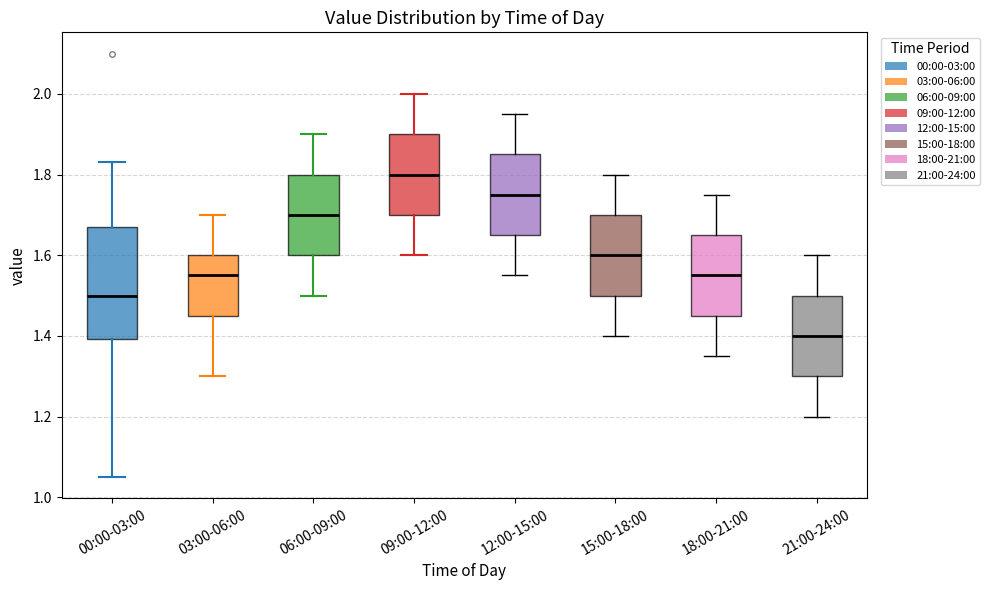

Reading left to right, transcribe this box plot: for each box, give where its median line is, the range the box spans, and where its two whiskers end, as read against the y-axis. The values are not printed on the chart, so give them approximately, as read against the axis.

00:00-03:00: median 1.50, box 1.40 to 1.68, whiskers 1.06 to 1.84
03:00-06:00: median 1.56, box 1.46 to 1.60, whiskers 1.30 to 1.70
06:00-09:00: median 1.70, box 1.60 to 1.80, whiskers 1.50 to 1.90
09:00-12:00: median 1.80, box 1.70 to 1.90, whiskers 1.60 to 2.00
12:00-15:00: median 1.76, box 1.66 to 1.86, whiskers 1.56 to 1.96
15:00-18:00: median 1.60, box 1.50 to 1.70, whiskers 1.40 to 1.80
18:00-21:00: median 1.56, box 1.46 to 1.66, whiskers 1.36 to 1.76
21:00-24:00: median 1.40, box 1.30 to 1.50, whiskers 1.20 to 1.60